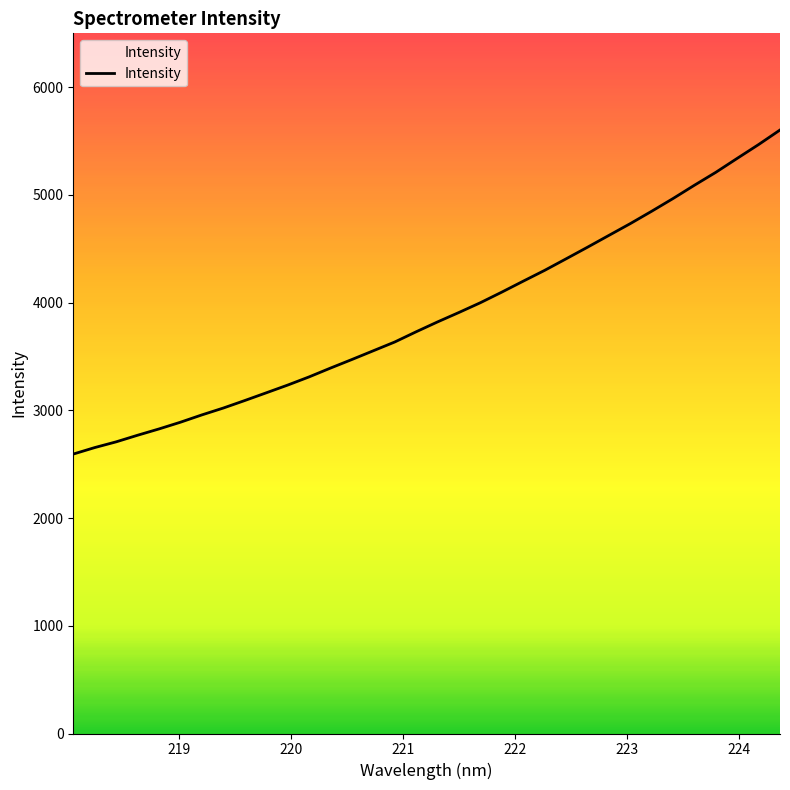

How many values are below 3821?

17